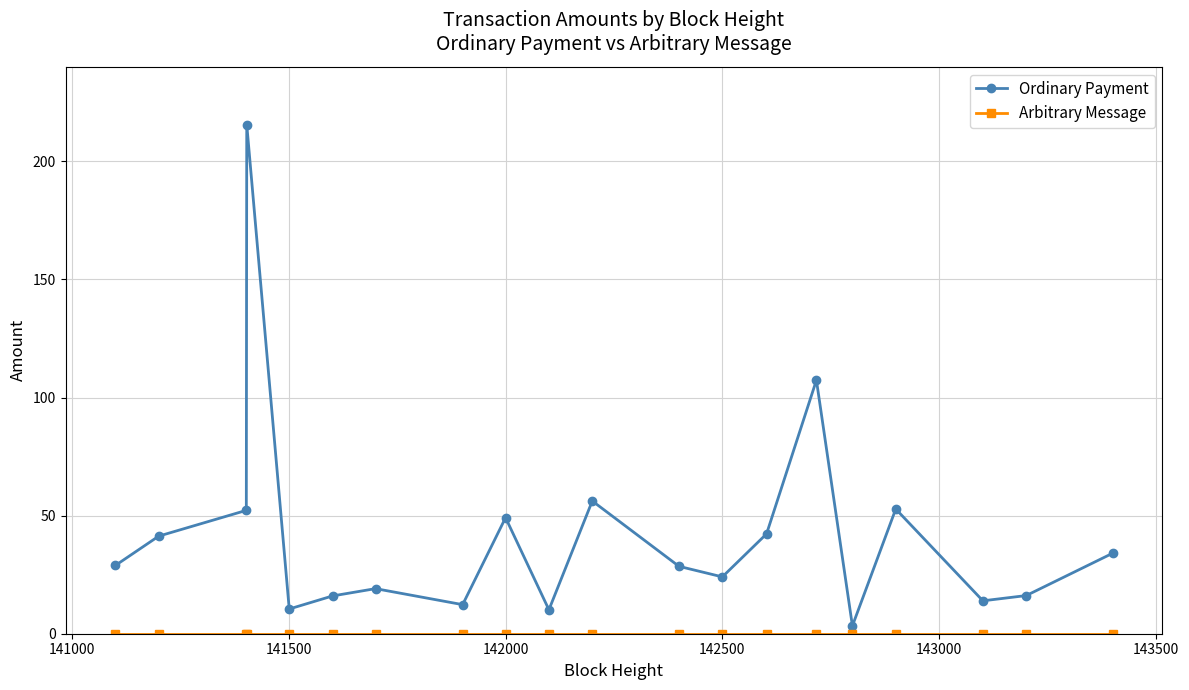

What is the sum of all Ordinary Payment values?

833.9